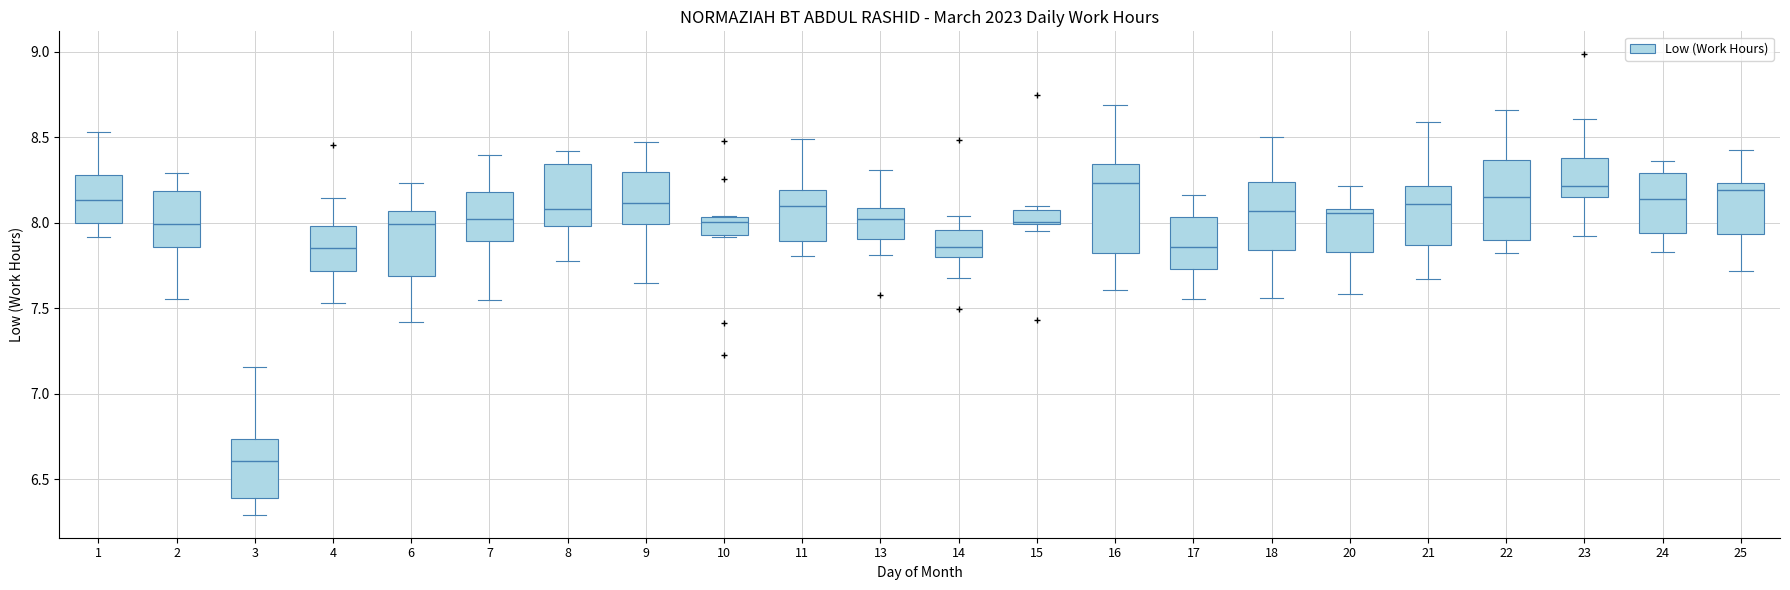

Reading left to right, transcribe this box plot: for each box, give where its median line is, the range the box spans, and where its two whiskers end, as read against the y-axis. The values are not printed on the chart, so give them approximately, as read against the axis.

1: median 8.15, box 8.00 to 8.30, whiskers 7.90 to 8.55
2: median 8.00, box 7.85 to 8.20, whiskers 7.55 to 8.30
3: median 6.60, box 6.40 to 6.75, whiskers 6.30 to 7.15
4: median 7.85, box 7.70 to 8.00, whiskers 7.55 to 8.15
6: median 8.00, box 7.70 to 8.05, whiskers 7.40 to 8.25
7: median 8.00, box 7.90 to 8.20, whiskers 7.55 to 8.40
8: median 8.10, box 8.00 to 8.35, whiskers 7.80 to 8.40
9: median 8.10, box 8.00 to 8.30, whiskers 7.65 to 8.45
10: median 8.00, box 7.95 to 8.05, whiskers 7.90 to 8.05
11: median 8.10, box 7.90 to 8.20, whiskers 7.80 to 8.50
13: median 8.00, box 7.90 to 8.10, whiskers 7.80 to 8.30
14: median 7.85, box 7.80 to 7.95, whiskers 7.70 to 8.05
15: median 8.00 (just above the box's lower edge), box 8.00 to 8.05, whiskers 7.95 to 8.10
16: median 8.25, box 7.85 to 8.35, whiskers 7.60 to 8.70
17: median 7.85, box 7.75 to 8.05, whiskers 7.55 to 8.15
18: median 8.05, box 7.85 to 8.25, whiskers 7.55 to 8.50
20: median 8.05, box 7.85 to 8.10, whiskers 7.60 to 8.20
21: median 8.10, box 7.85 to 8.20, whiskers 7.65 to 8.60
22: median 8.15, box 7.90 to 8.35, whiskers 7.80 to 8.65
23: median 8.20, box 8.15 to 8.40, whiskers 7.95 to 8.60
24: median 8.15, box 7.95 to 8.30, whiskers 7.85 to 8.35
25: median 8.20, box 7.95 to 8.25, whiskers 7.70 to 8.45